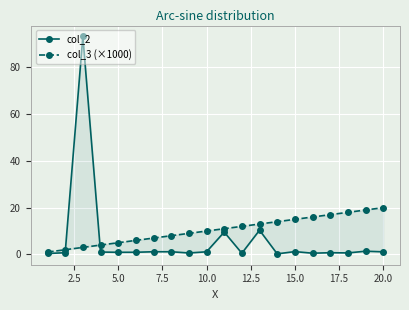

True or false: col_2 has a value of 0.7 at 0.0.

False